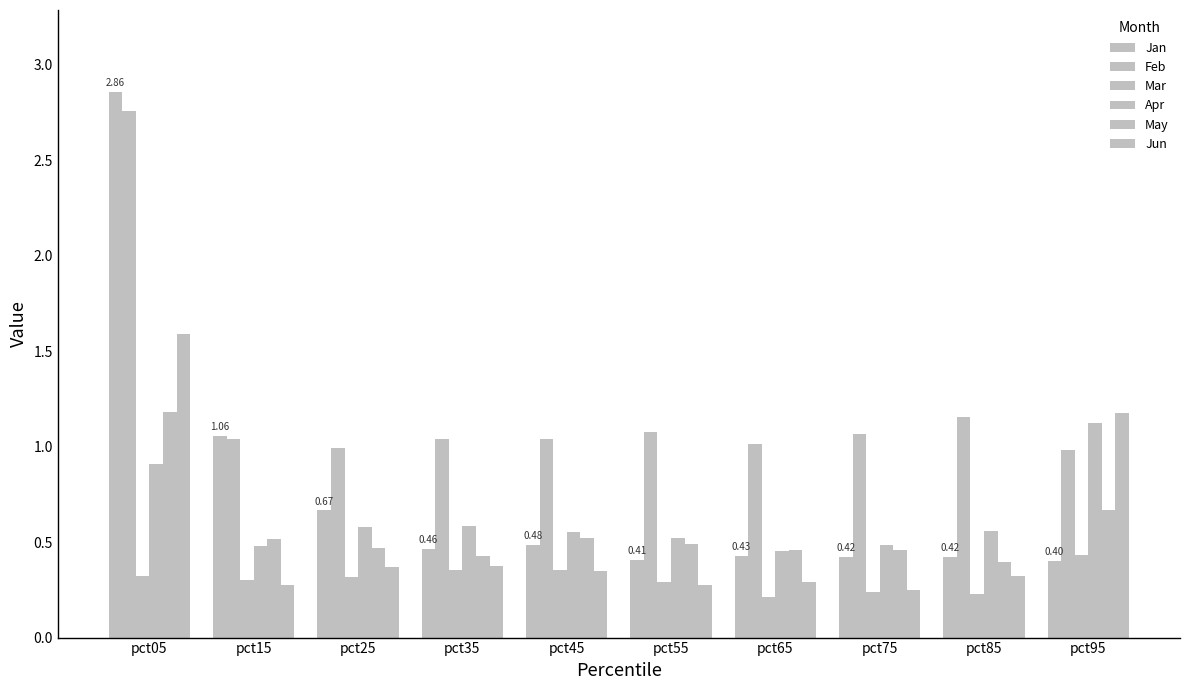

True or false: Jan has a value of 0.4 at pct95.

True